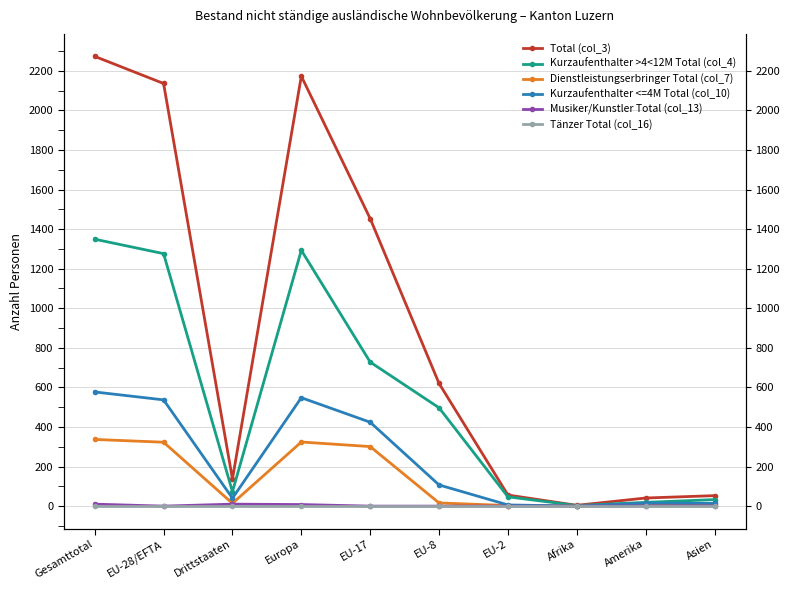

What is the difference between the second highest and second lowest values in the Musiker/Kunstler Total (col_13) series?

10